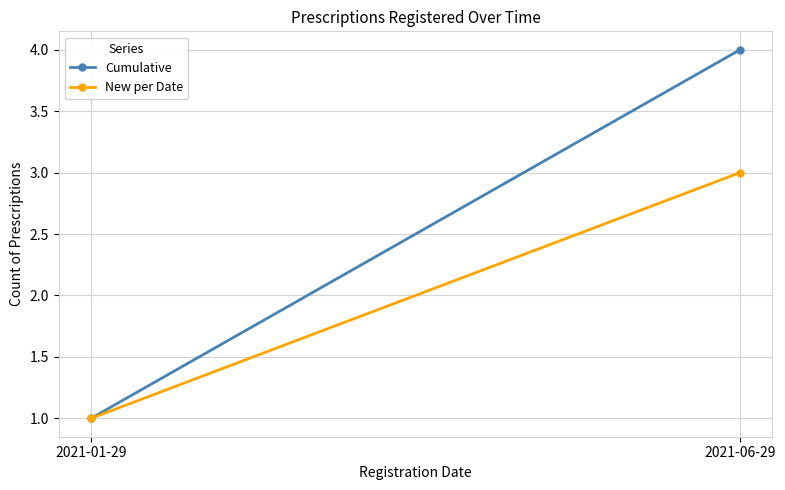

What is the total value across all series at 2021-06-29?

7